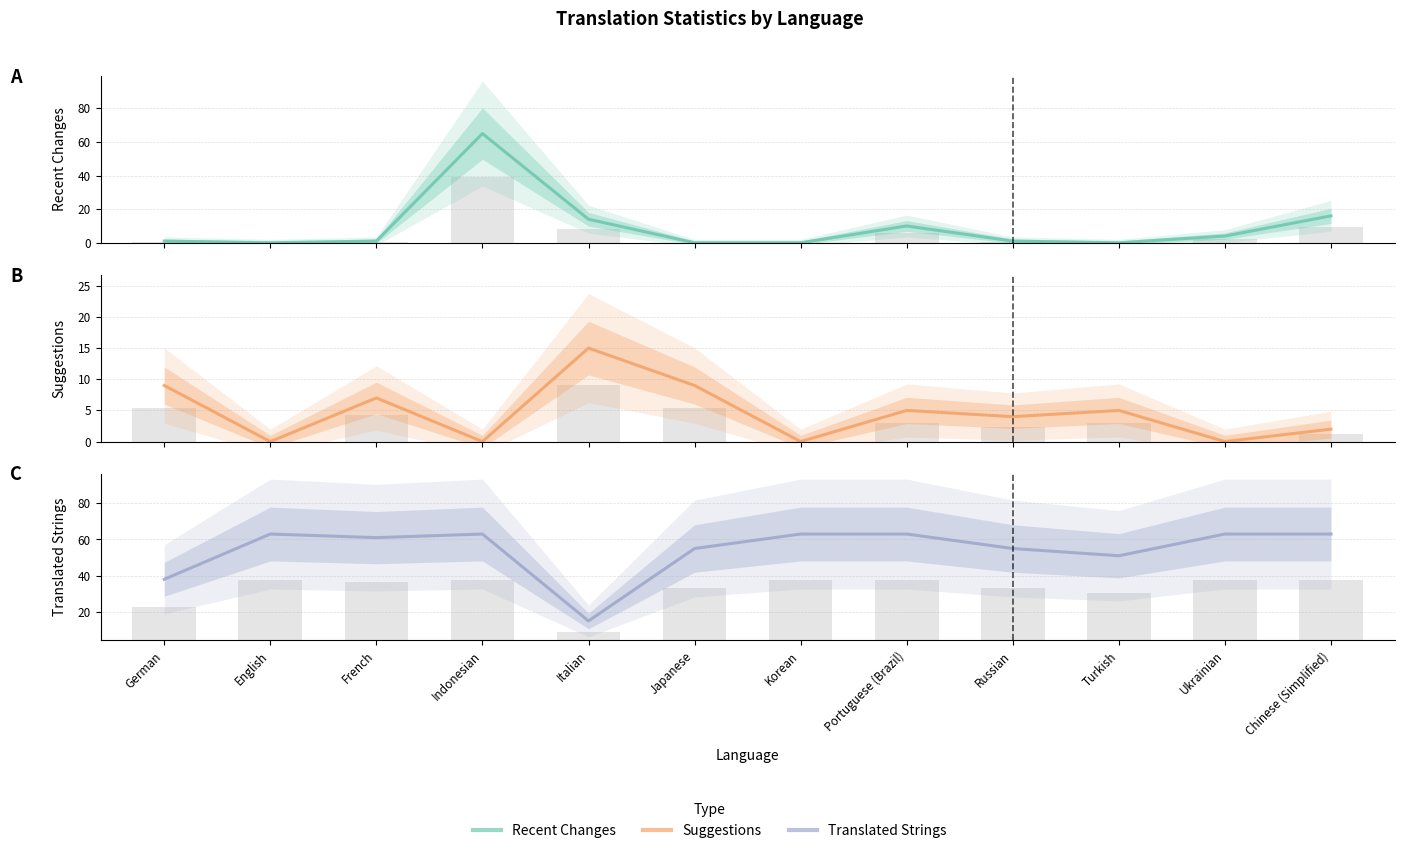

What is the difference between the maximum and minimum values in the Recent Changes series?

65